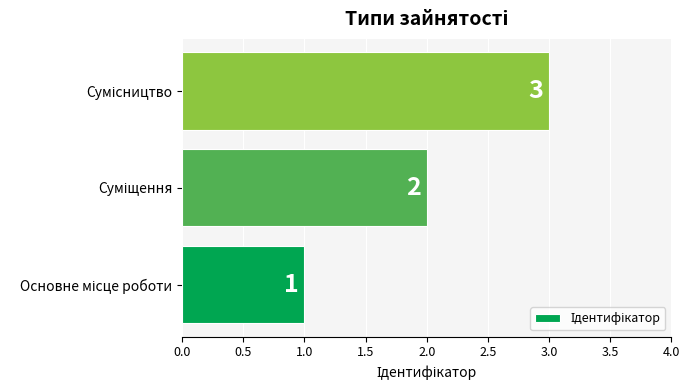

What is the sum of all values?

6